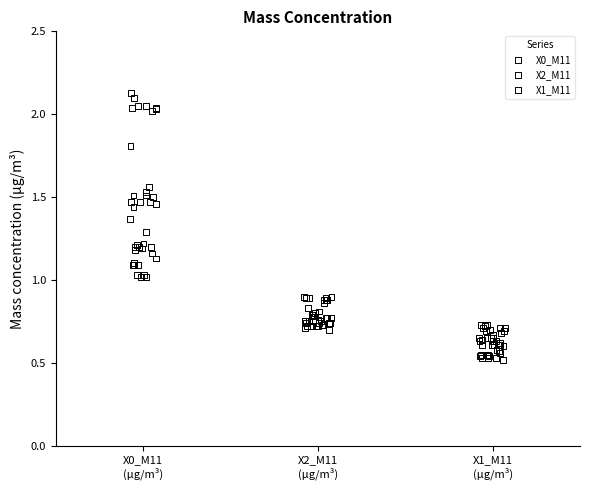

Which series contains the lowest Y value?

X1_M11